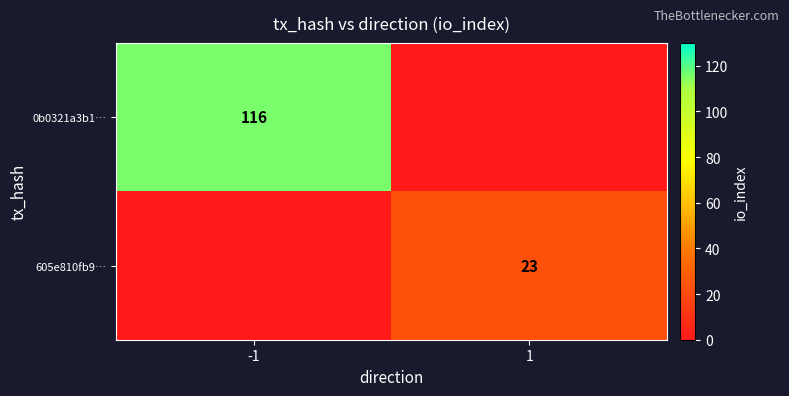

The 0b0321a3b1… series shows 116 at -1. True or false?

True